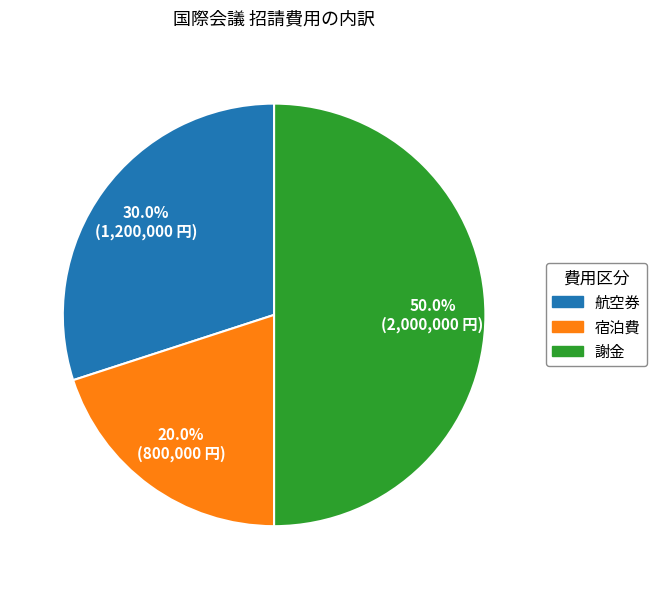

Which category has the smallest portion of the pie?

宿泊費